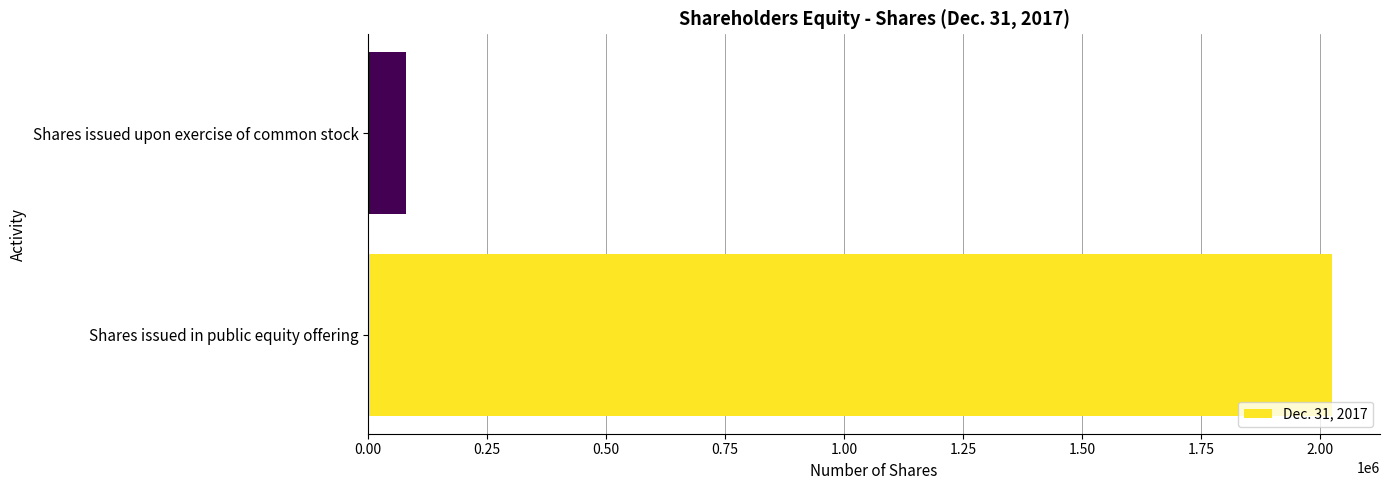

What is the maximum value shown in the chart?

2025000